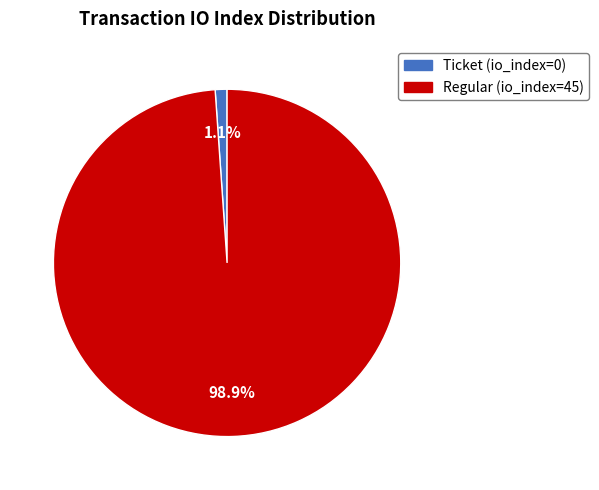

Does any single category account for the majority?

Yes